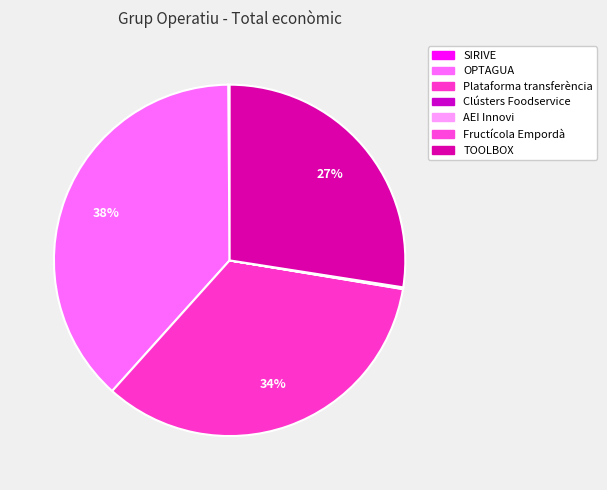

What portion of the pie excludes SIRIVE?

99.9%